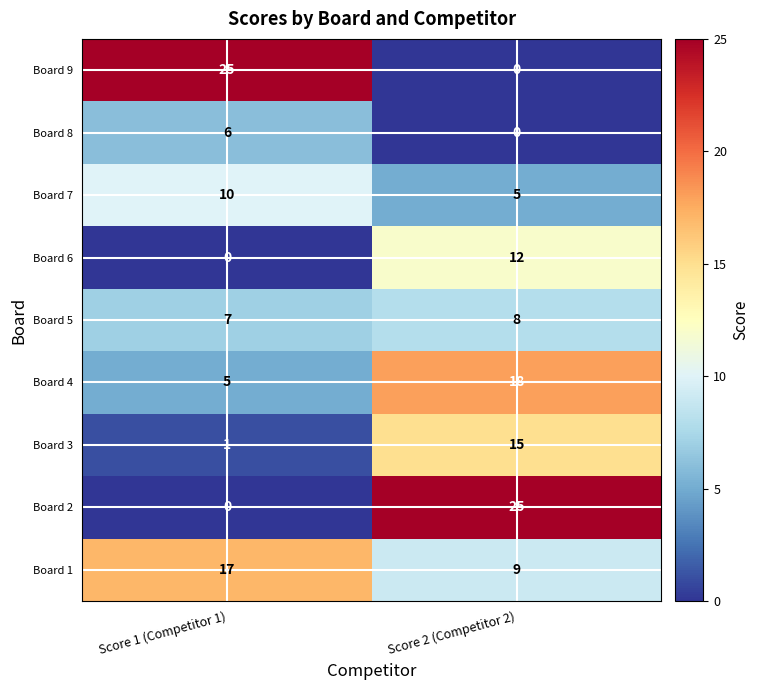

Reading right to left, transcribe all the data shown in this chart.

Board 9: Score 2 (Competitor 2)=0	Score 1 (Competitor 1)=25
Board 8: Score 2 (Competitor 2)=0	Score 1 (Competitor 1)=6
Board 7: Score 2 (Competitor 2)=5	Score 1 (Competitor 1)=10
Board 6: Score 2 (Competitor 2)=12	Score 1 (Competitor 1)=0
Board 5: Score 2 (Competitor 2)=8	Score 1 (Competitor 1)=7
Board 4: Score 2 (Competitor 2)=18	Score 1 (Competitor 1)=5
Board 3: Score 2 (Competitor 2)=15	Score 1 (Competitor 1)=1
Board 2: Score 2 (Competitor 2)=25	Score 1 (Competitor 1)=0
Board 1: Score 2 (Competitor 2)=9	Score 1 (Competitor 1)=17